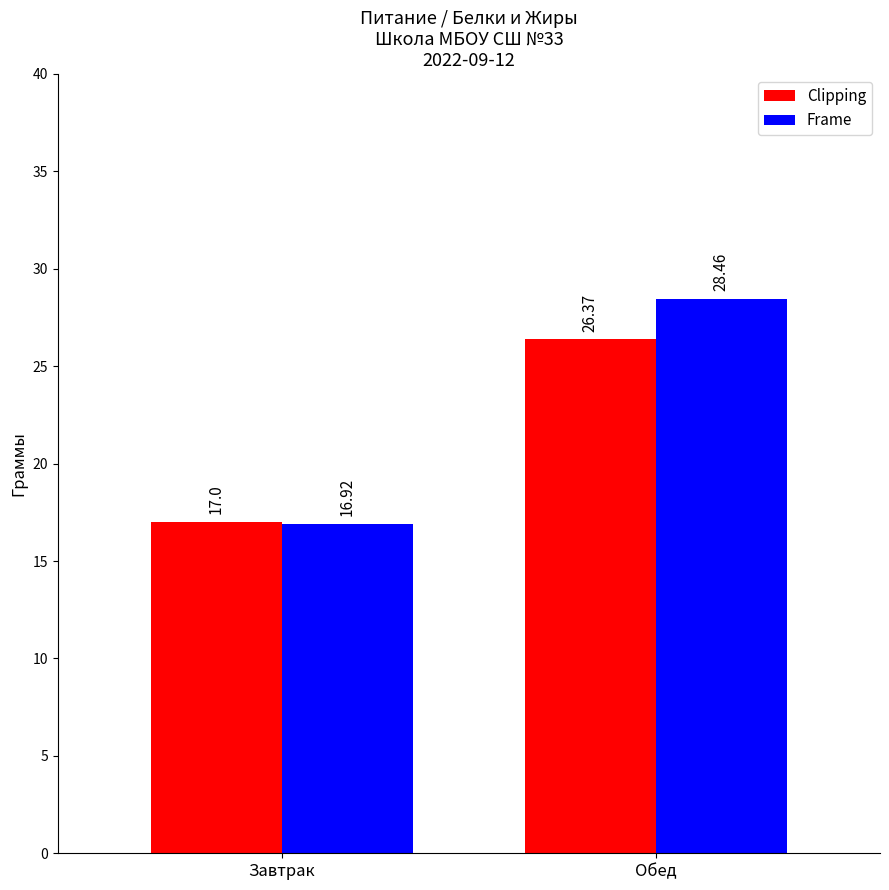

What position from the left is Завтрак?

1